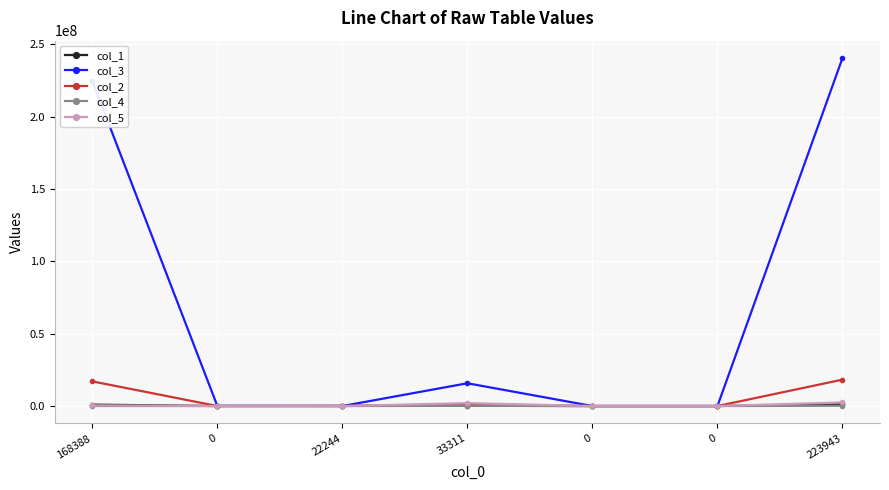

Which series changed the most between 168388 and 223943?

col_3